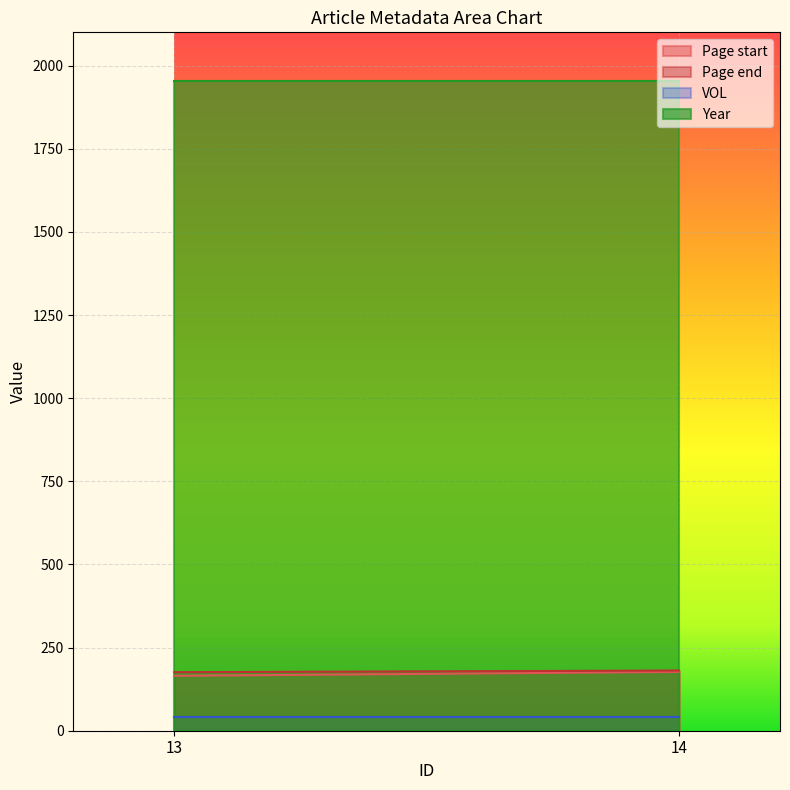

What is the value of the VOL point at the 1st from the left?

42